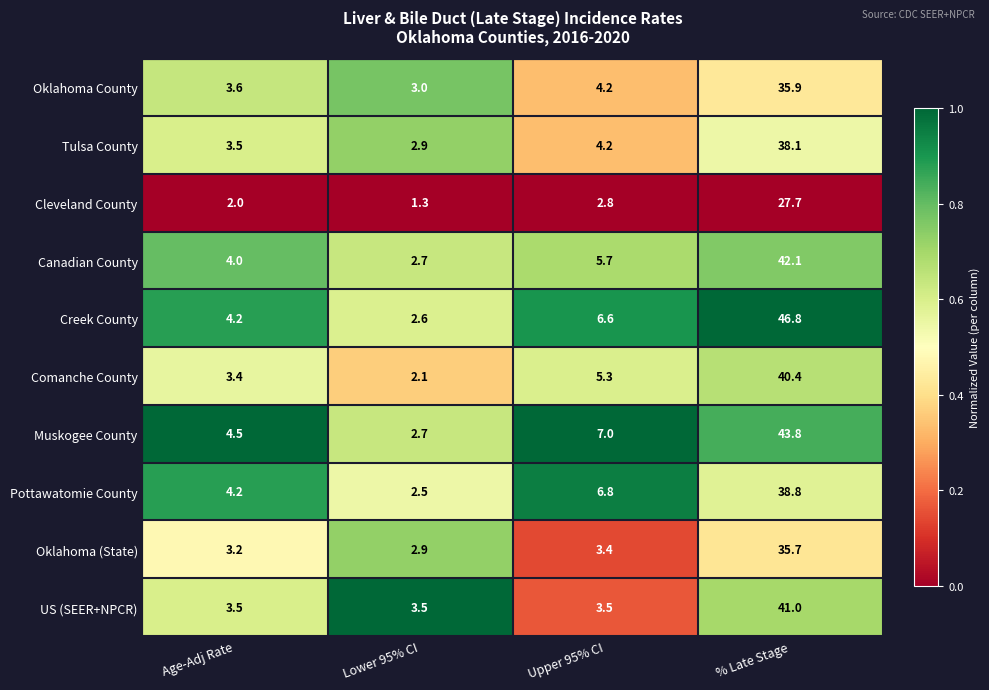

Rank the series by their maximum value, from lowest to highest.

Cleveland County, Oklahoma (State), Oklahoma County, Tulsa County, Pottawatomie County, Comanche County, US (SEER+NPCR), Canadian County, Muskogee County, Creek County